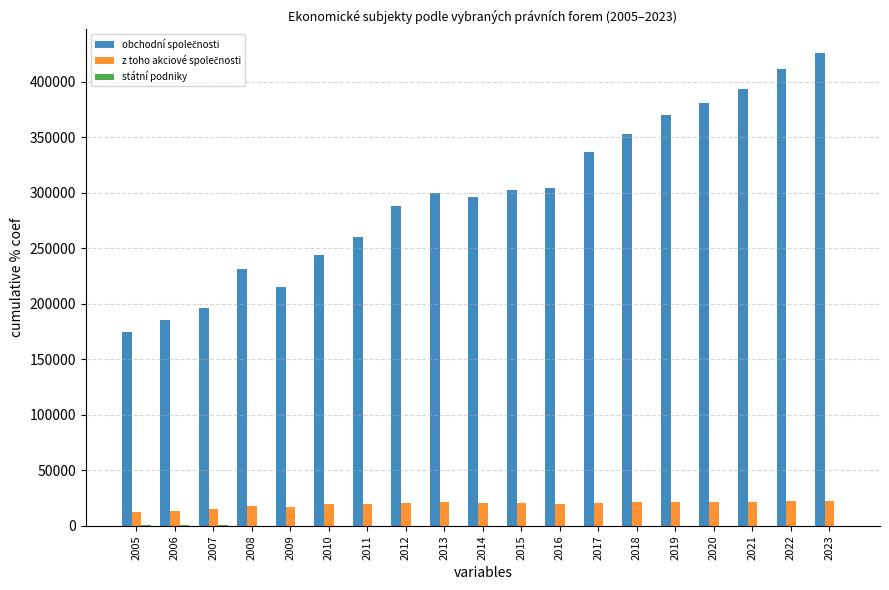

How many categories are shown in the chart?

19